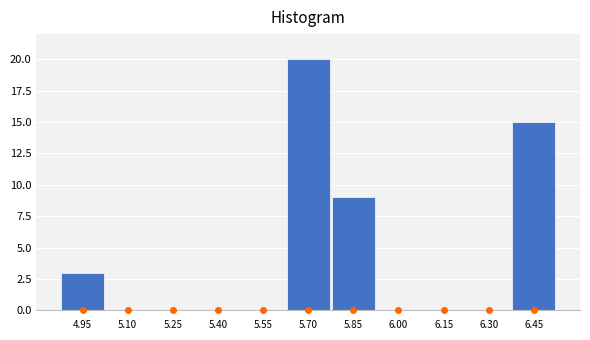

Reading right to left, list all the values displayed in this chart.

6.45=15	6.30=0	6.15=0	6.00=0	5.85=9	5.70=20	5.55=0	5.40=0	5.25=0	5.10=0	4.95=3